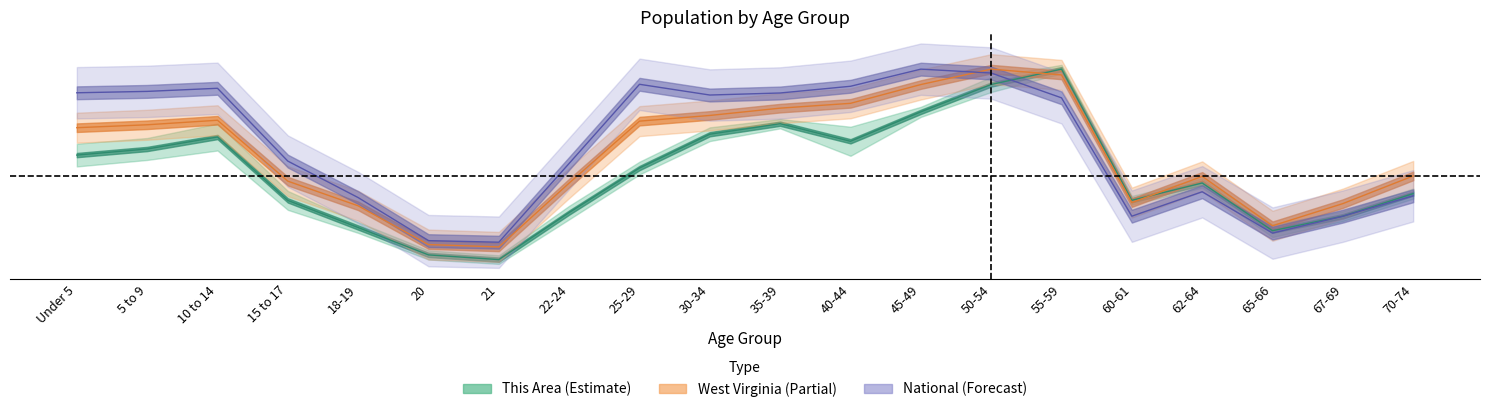

At how many categories does at least one series exceed 0?

20